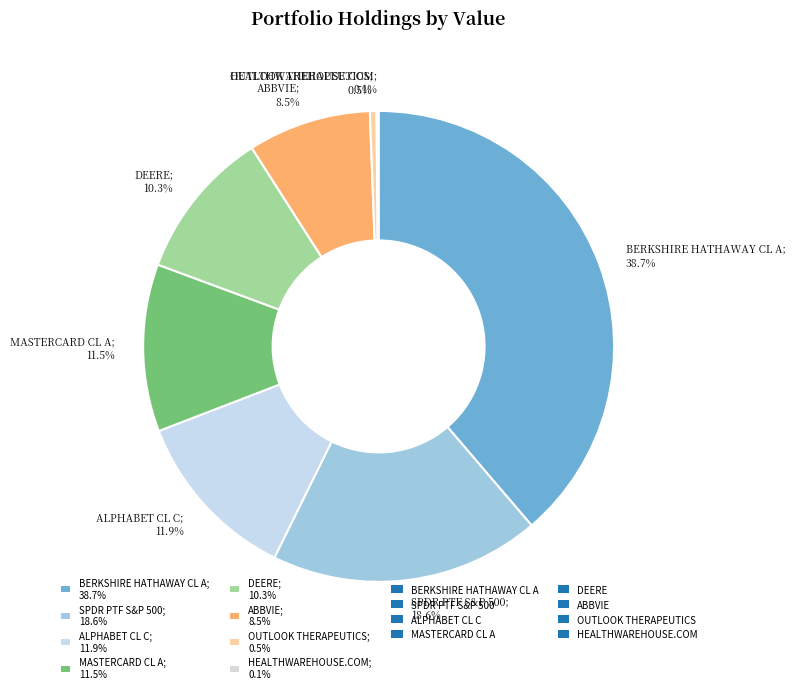

Which has a higher value, BERKSHIRE HATHAWAY CL A or OUTLOOK THERAPEUTICS?

BERKSHIRE HATHAWAY CL A